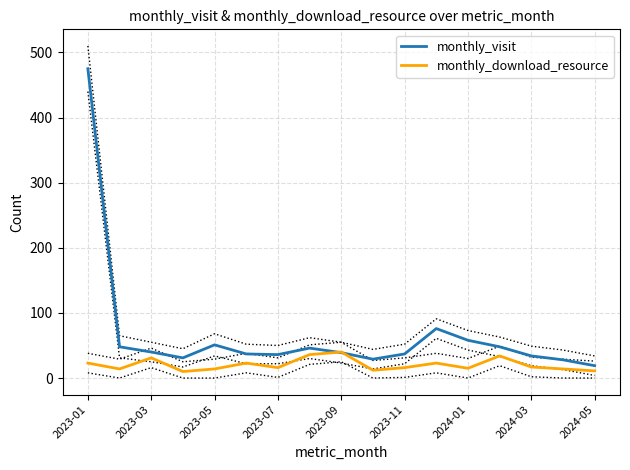

How many data points does each series have?

17